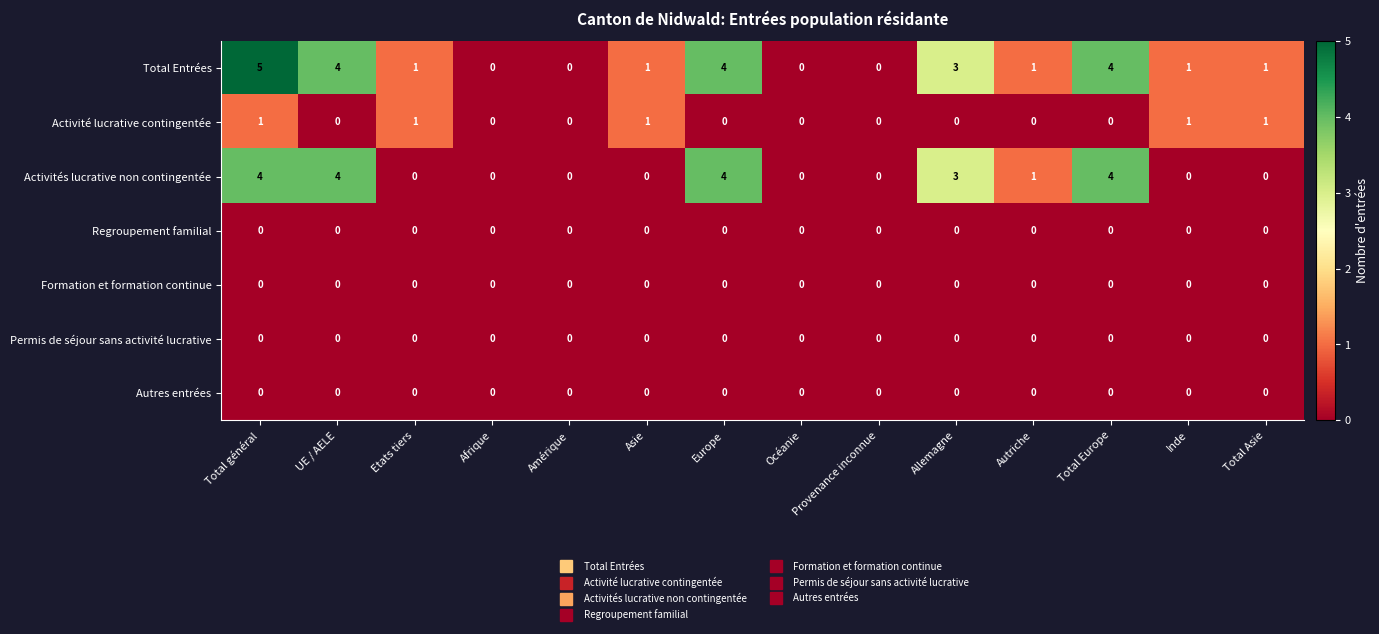

Count the Activité lucrative contingentée values in the range 0 to 1.

14